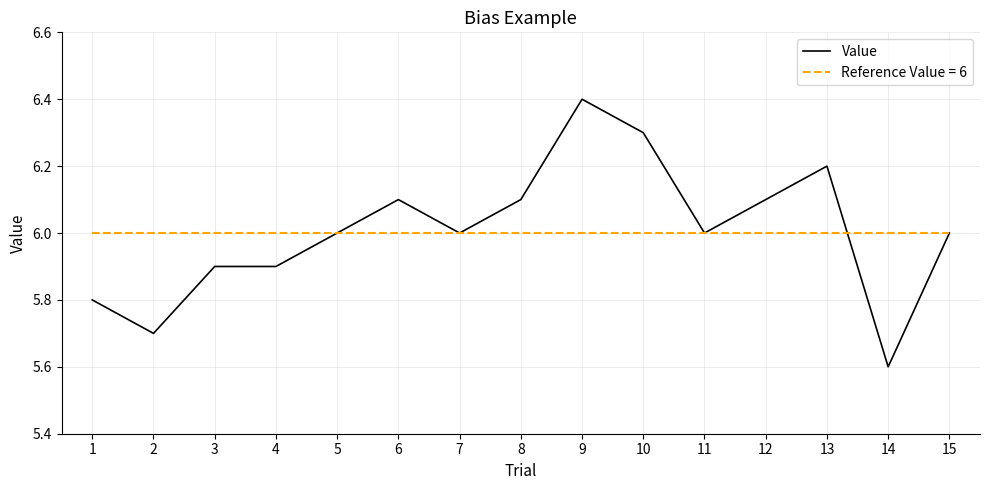

At which category does the chart reach its peak across all series?

9